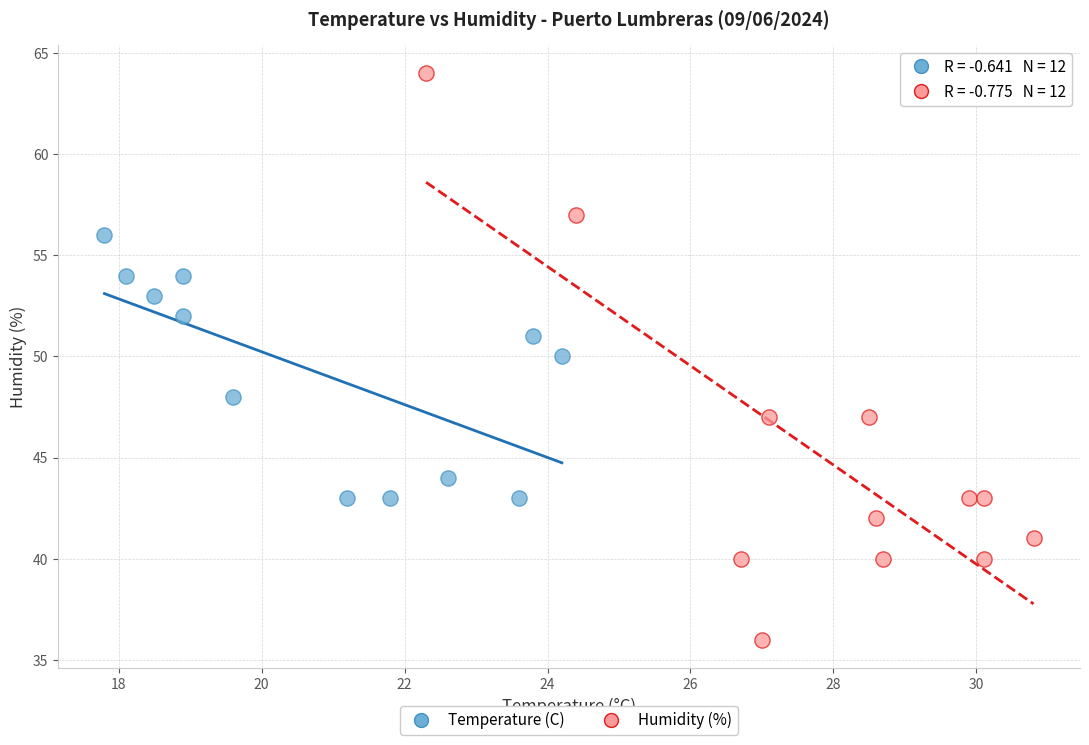

What are all the series names shown in the legend?

Temperature (C), Humidity (%)